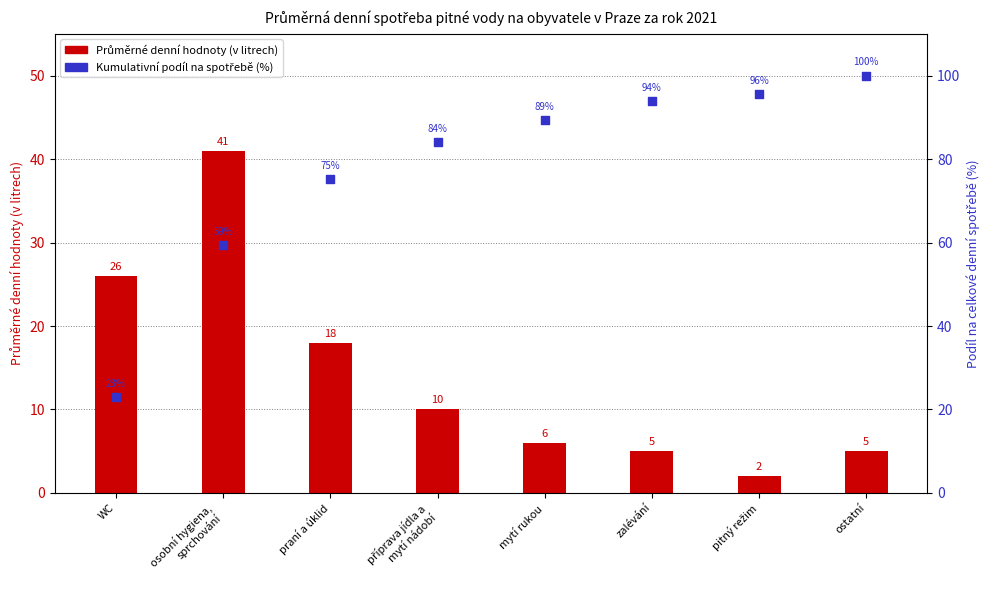

Which series reaches the minimum Y coordinate?

Průměrné denní hodnoty (v litrech)